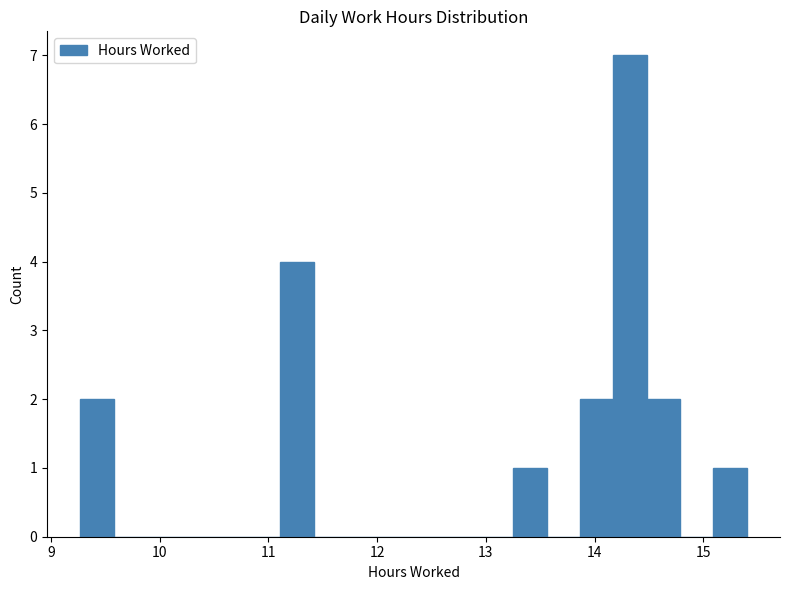

Read against the x-axis, roughly where is the centre of the tallest bar?

14.3